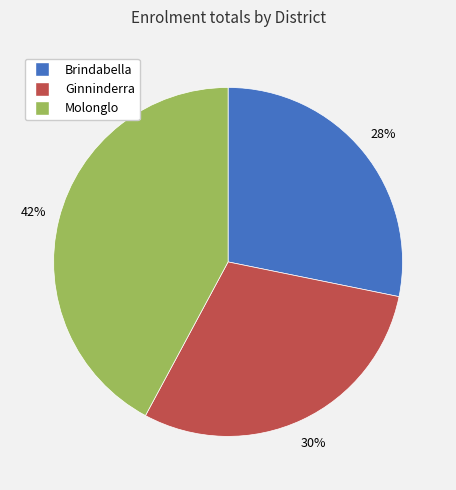

Count the number of slices in the pie.

3